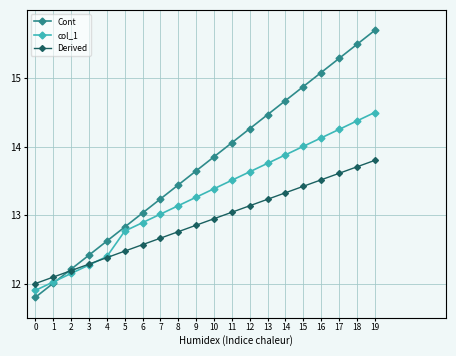

Which series has the largest range (max minus min)?

Cont